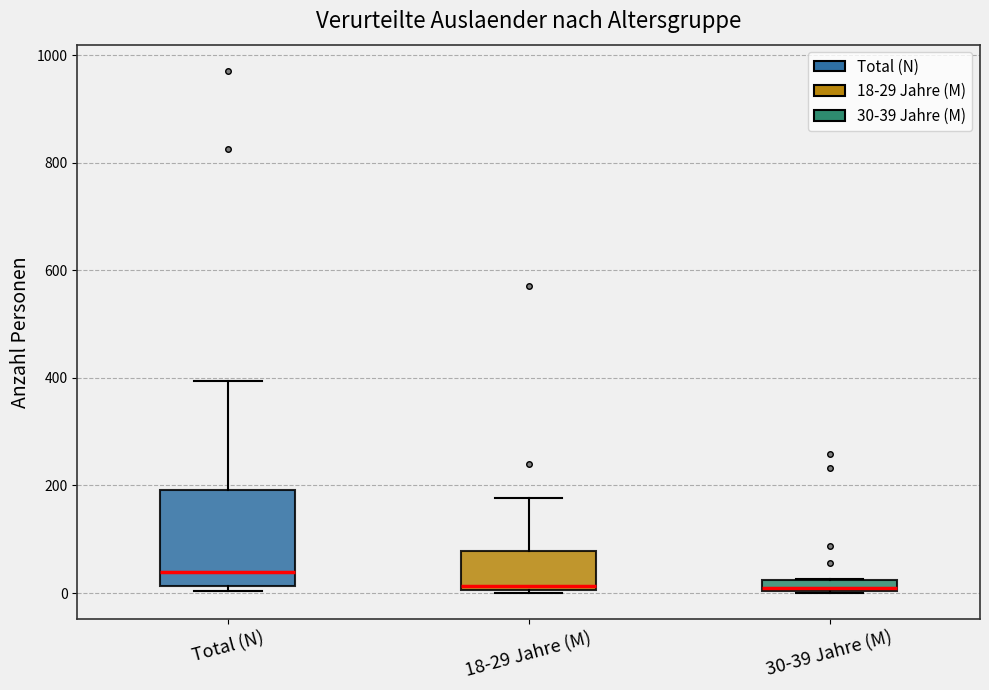

Where is the lower edge of the box for Total (N) on the y-axis? The values are not printed on the chart, so give them approximately, as read against the axis.

20